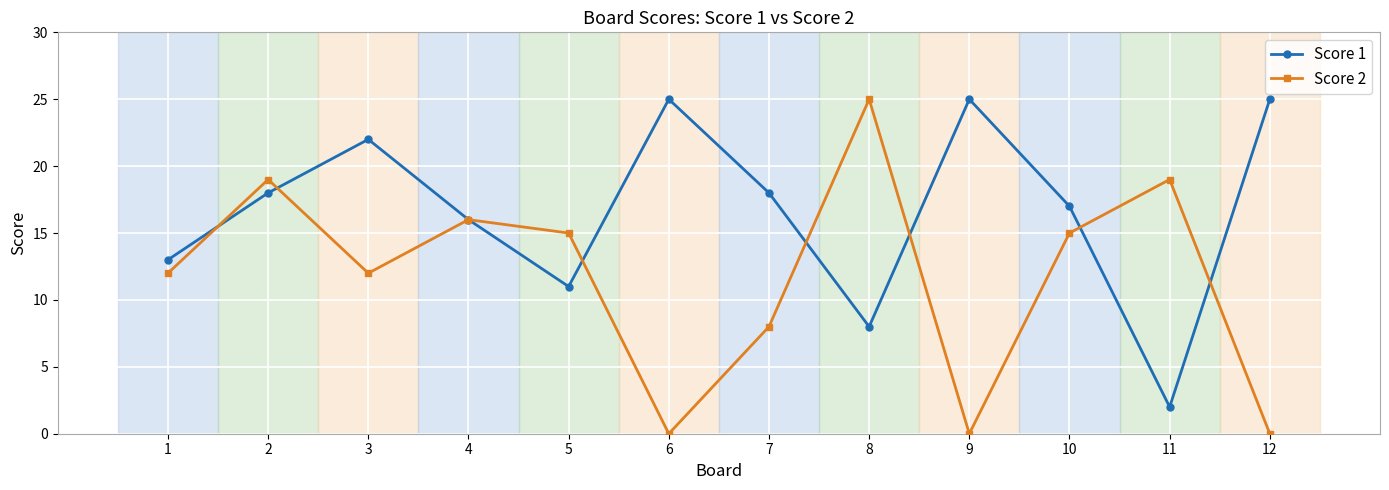

How many data points does each series have?

12